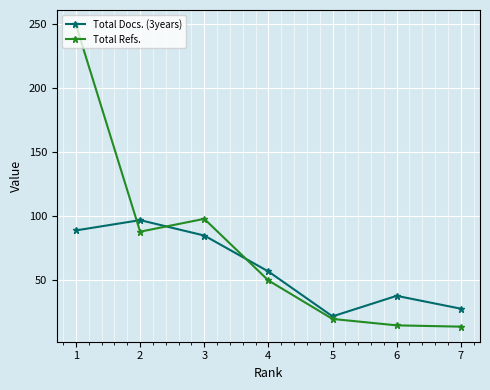

True or false: Total Docs. (3years) has a value of 18 at 7.

False